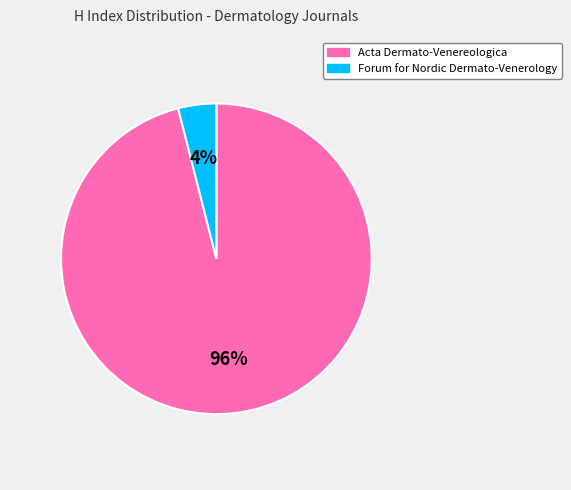

Which slice is the smallest?

Forum for Nordic Dermato-Venerology